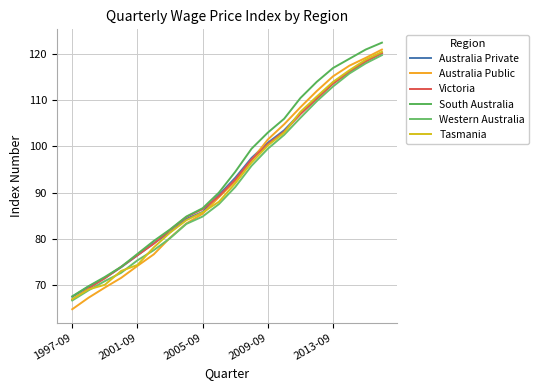

Between which two adjacent categories do Western Australia and Tasmania first intersect?

2001-09 and 2005-09